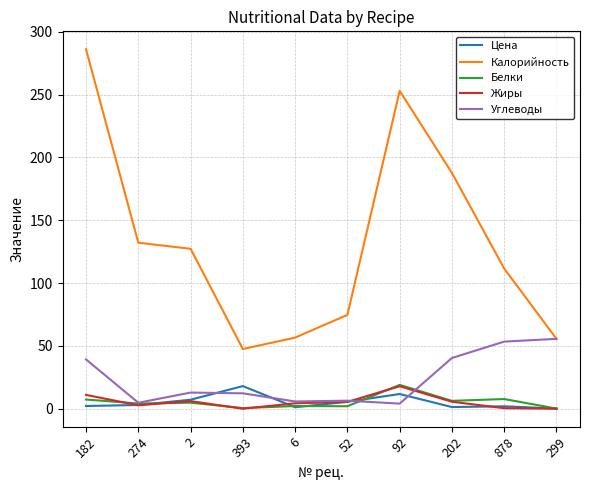

How many categories are shown in the chart?

10